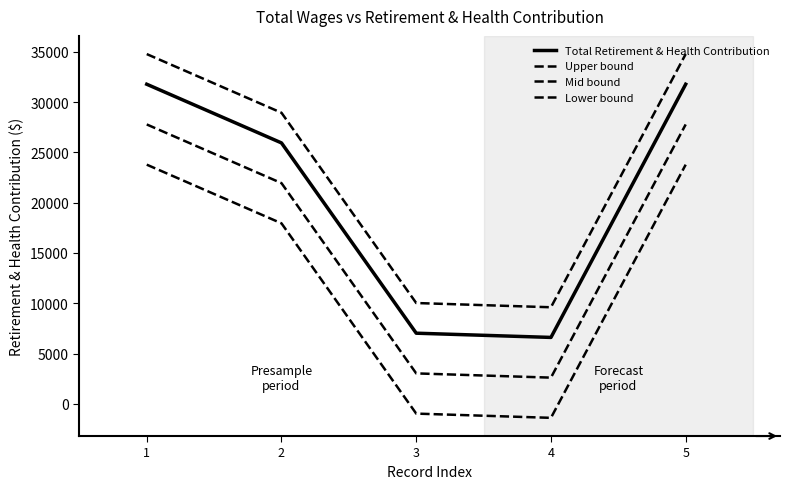

How many lines are shown in the chart?

4